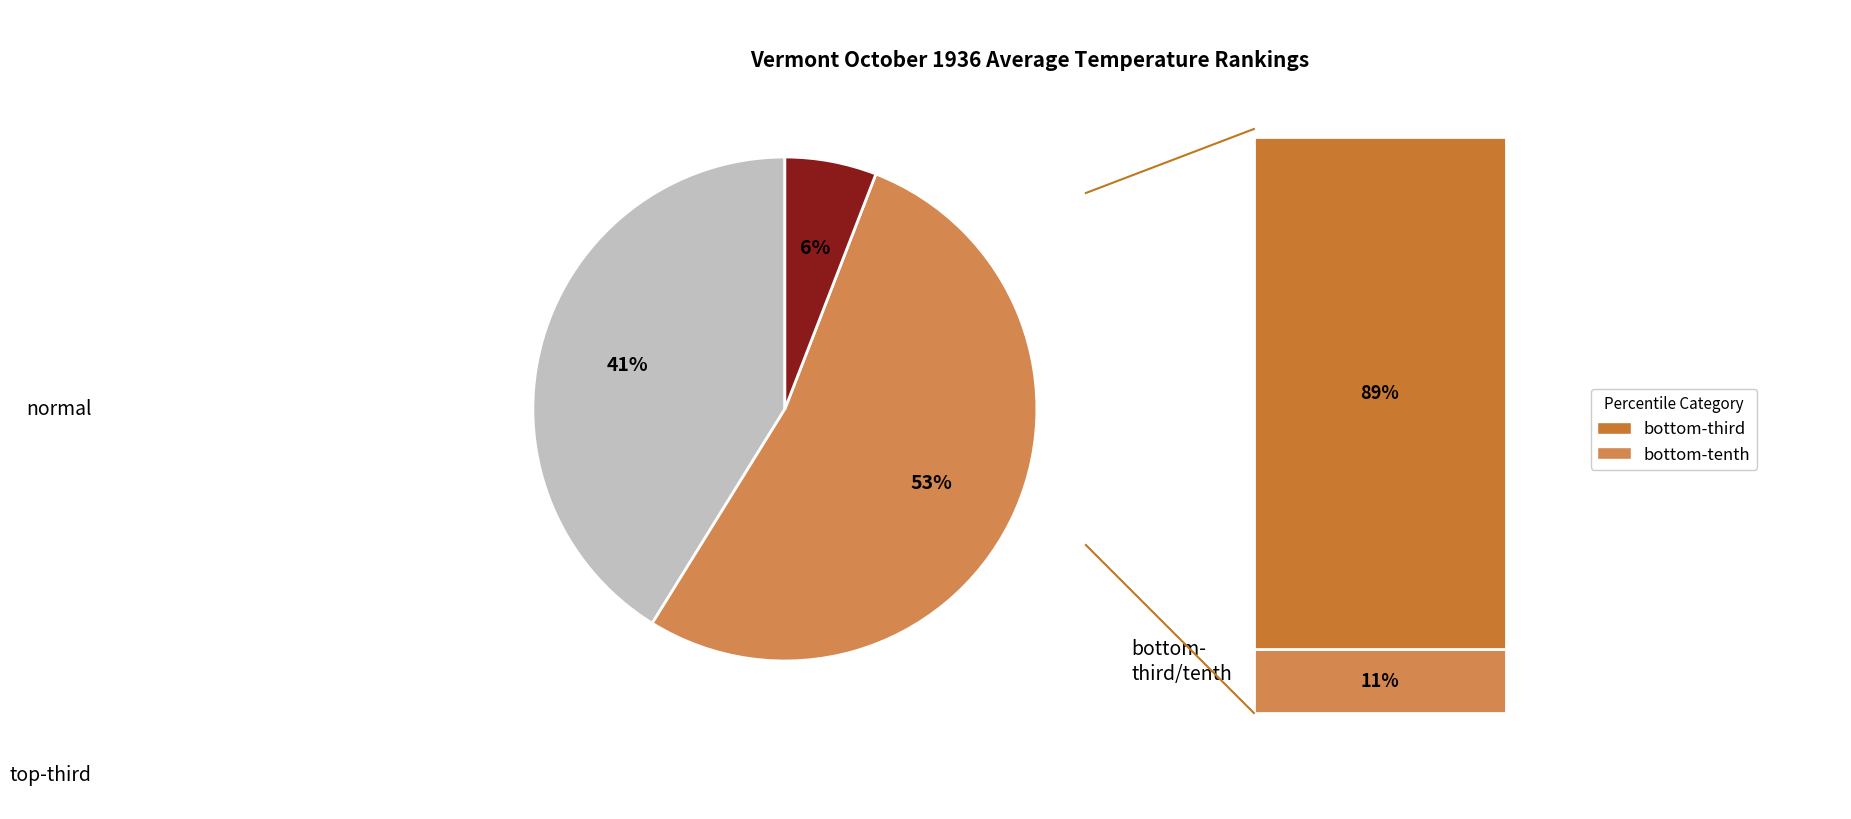

To the nearest percent, what is the difference between the largest and smallest slice percentages?

47%